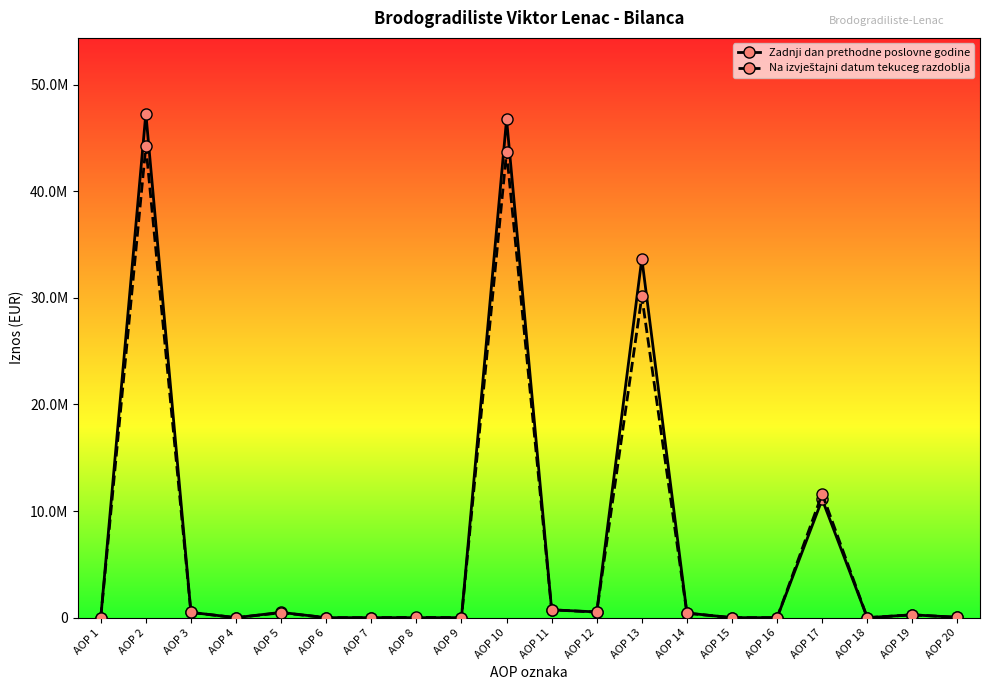

How many interior local valleys does the Zadnji dan prethodne poslovne godine series have?

3